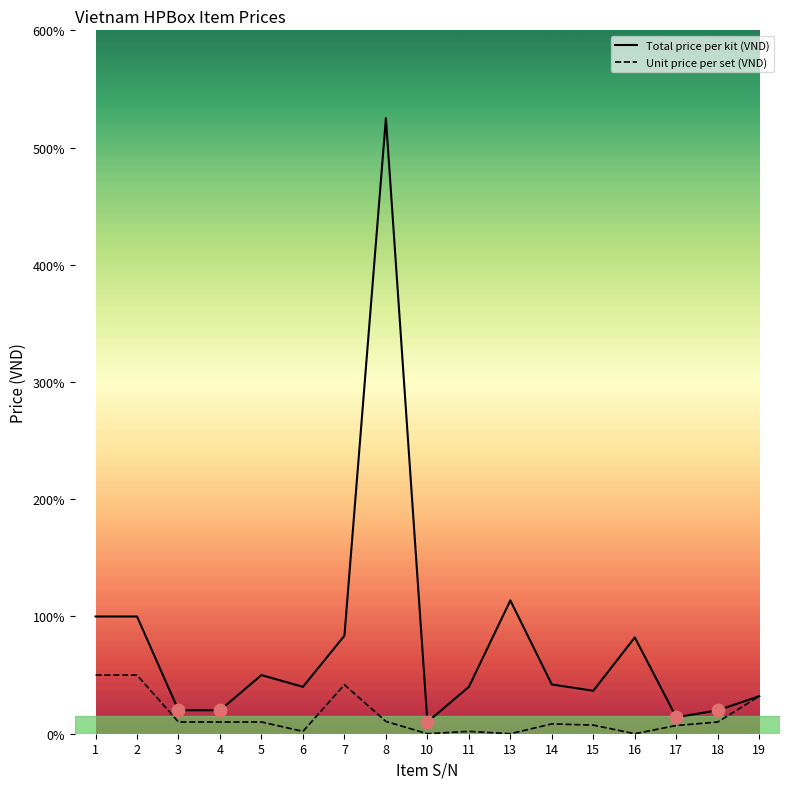

Is the value of Total price per kit (VND) at 7 greater than the value of Unit price per set (VND) at 19?

Yes